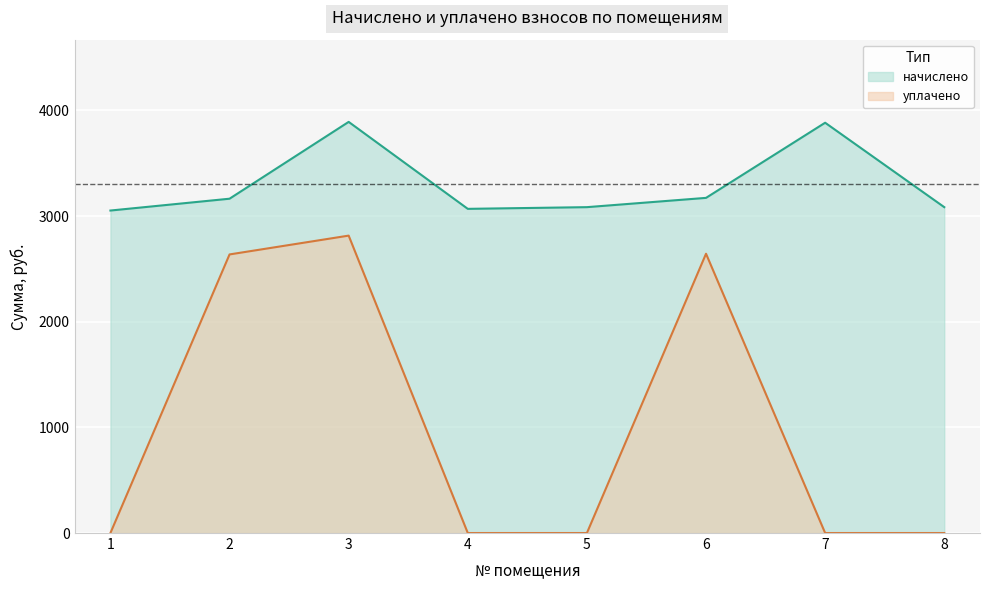

True or false: уплачено and начислено intersect in this chart.

False